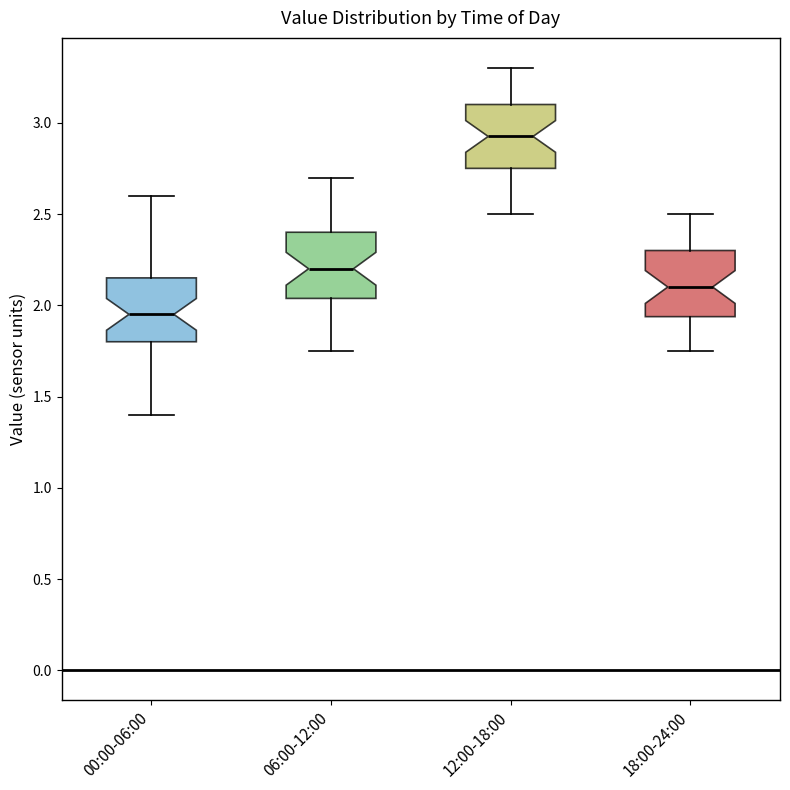

Where does the lower whisker of the box for 00:00-06:00 end on the y-axis? The values are not printed on the chart, so give them approximately, as read against the axis.

1.40